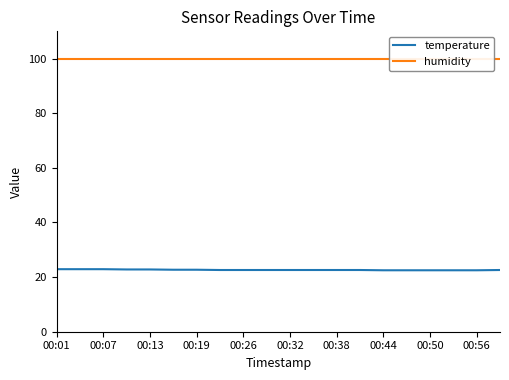

At which category is the sum across all series the highest?

00:01